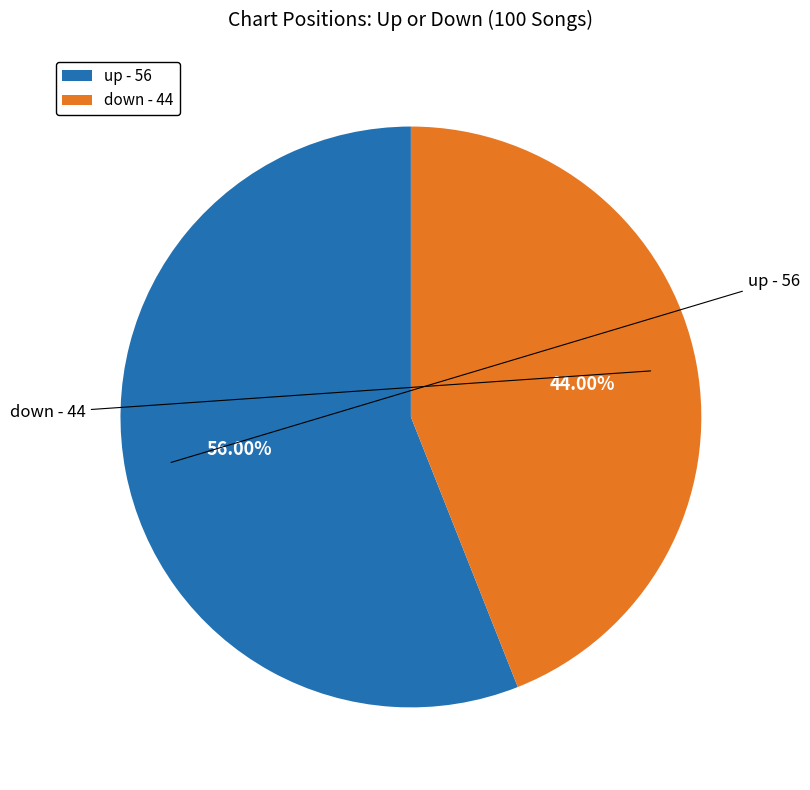

To the nearest percent, what portion does up represent?

56%